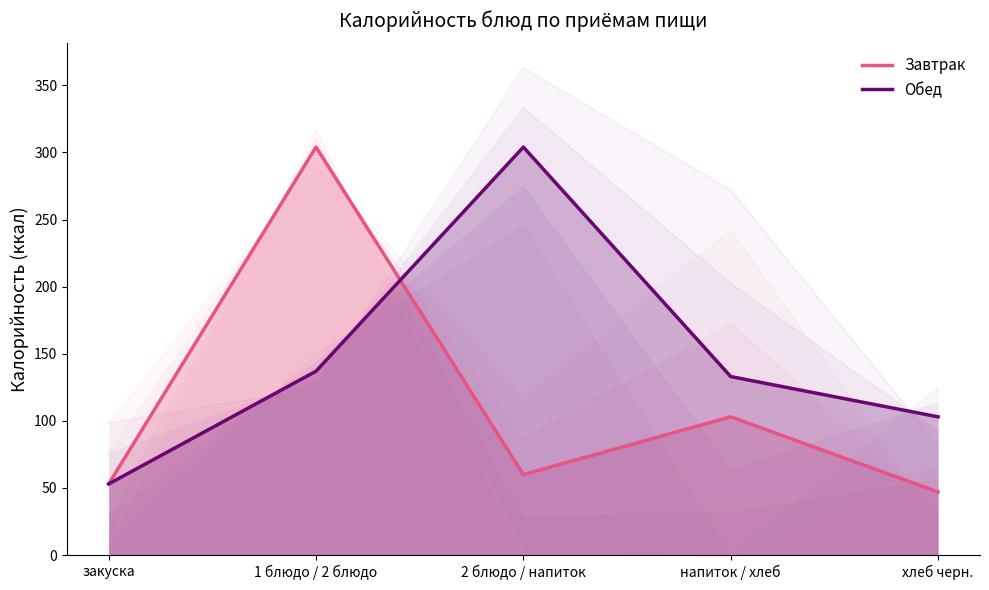

Does the chart have visible grid lines?

No